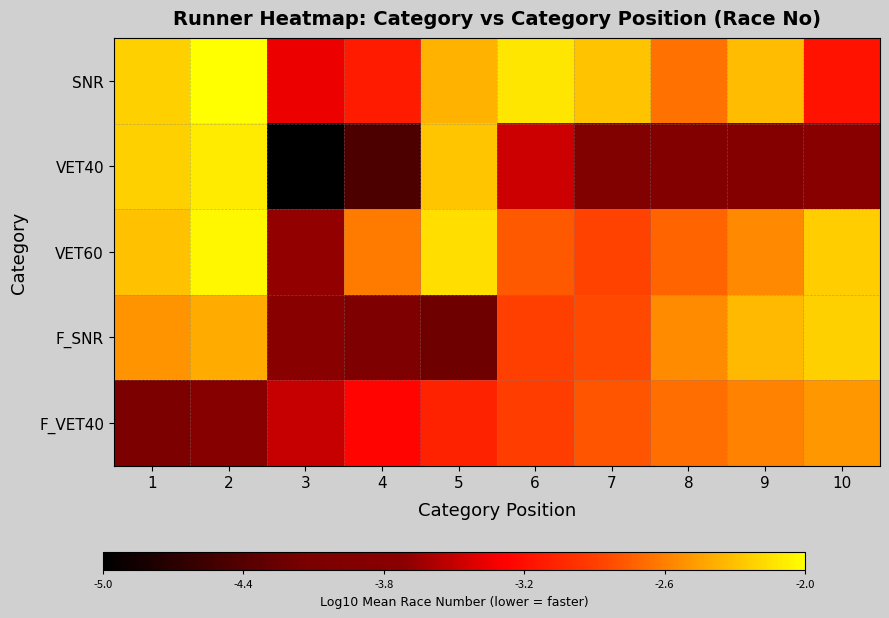

At how many categories does at least one series exceed -3?

9